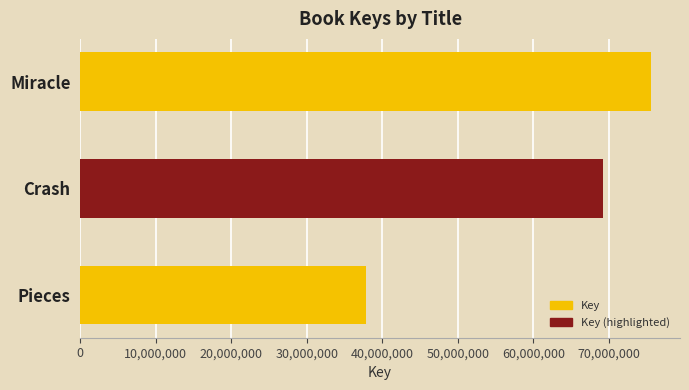

True or false: the data shows 52509856 at Miracle.

False